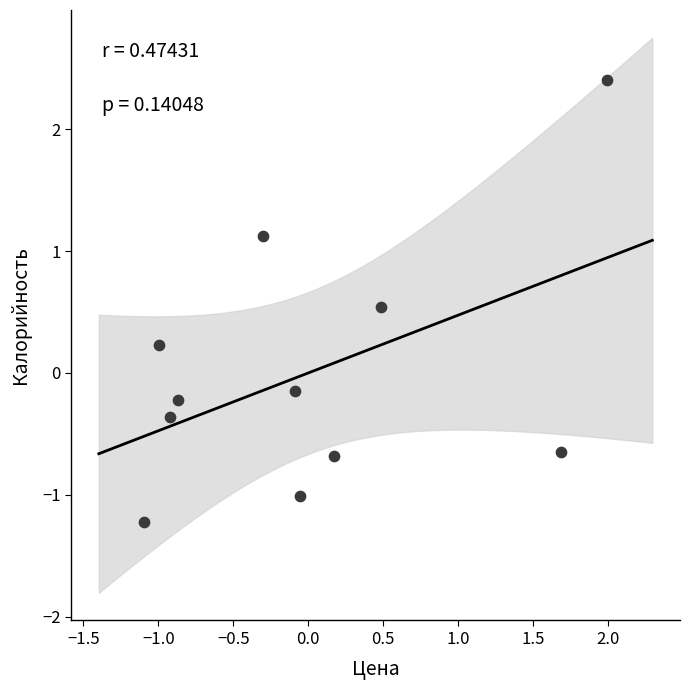

What is the range of X values (max minus min)?

3.1